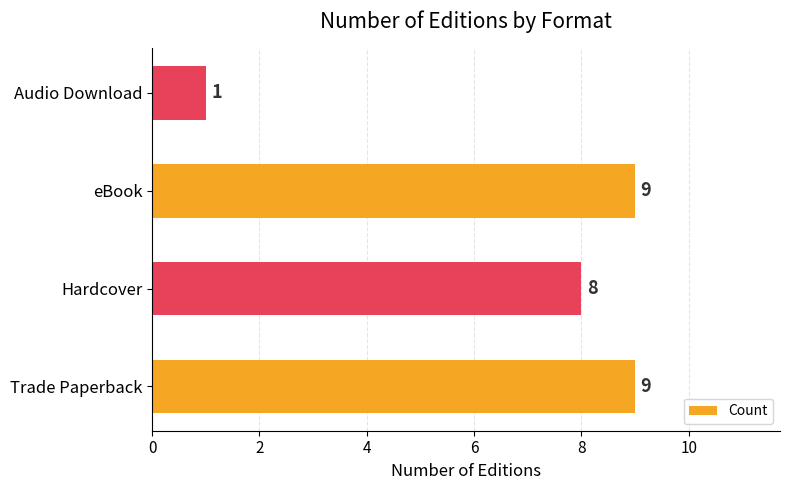

Reading bottom to top, extract all data points from this chart.

9	8	9	1